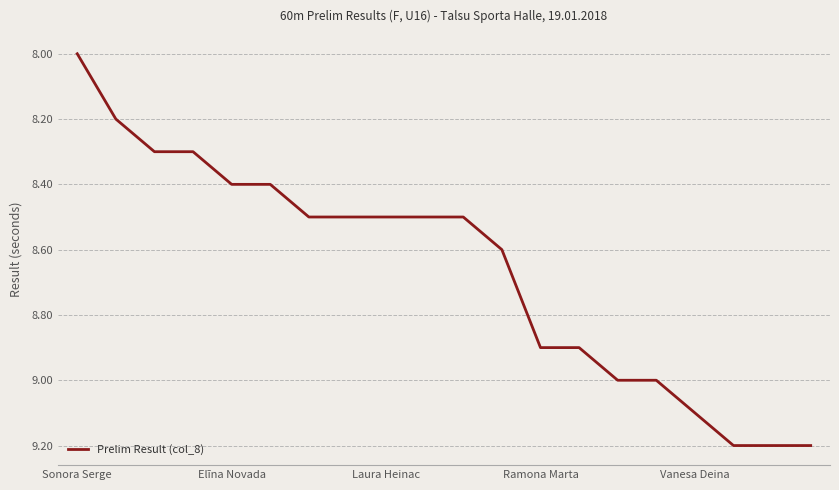

What is the minimum value shown in the chart?

8.0